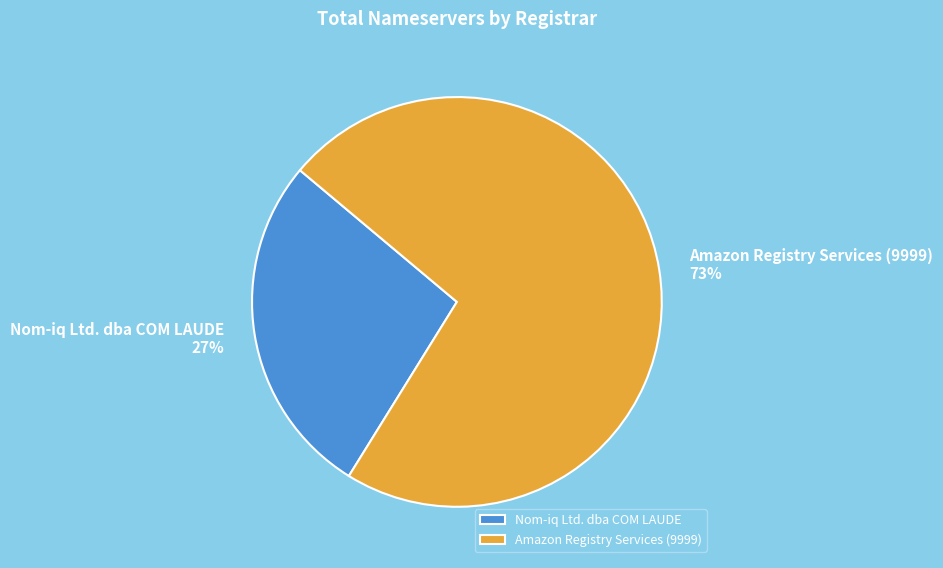

Which slice is the smallest?

Nom-iq Ltd. dba COM LAUDE